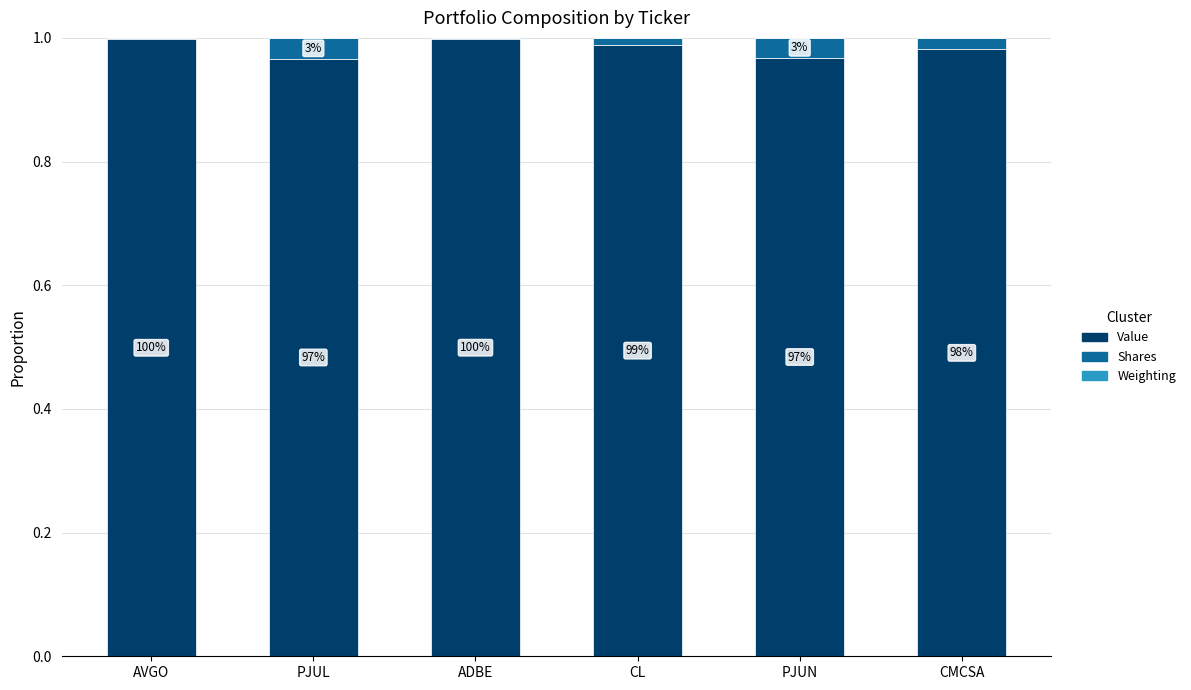

The value of Value at CMCSA is 0.5. True or false?

False